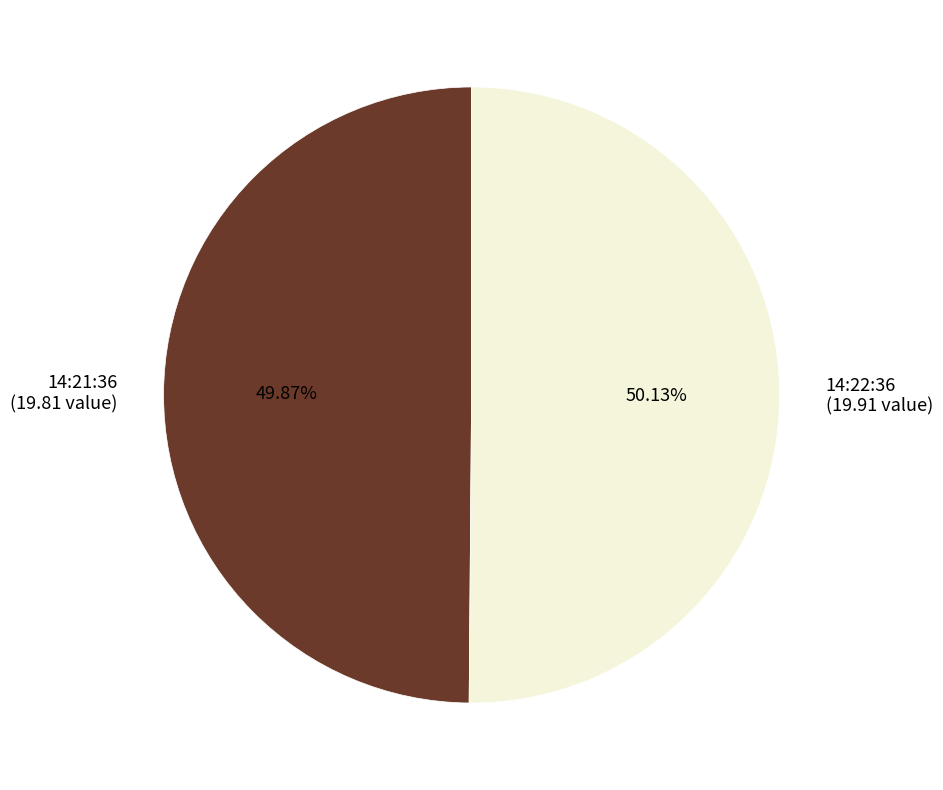

Do 14:22:36 (19.91 value) and 14:21:36 (19.81 value) together represent more than half of the pie?

Yes